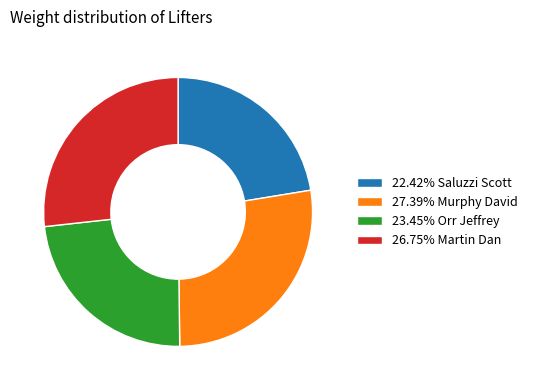

How many segments does this pie chart have?

4